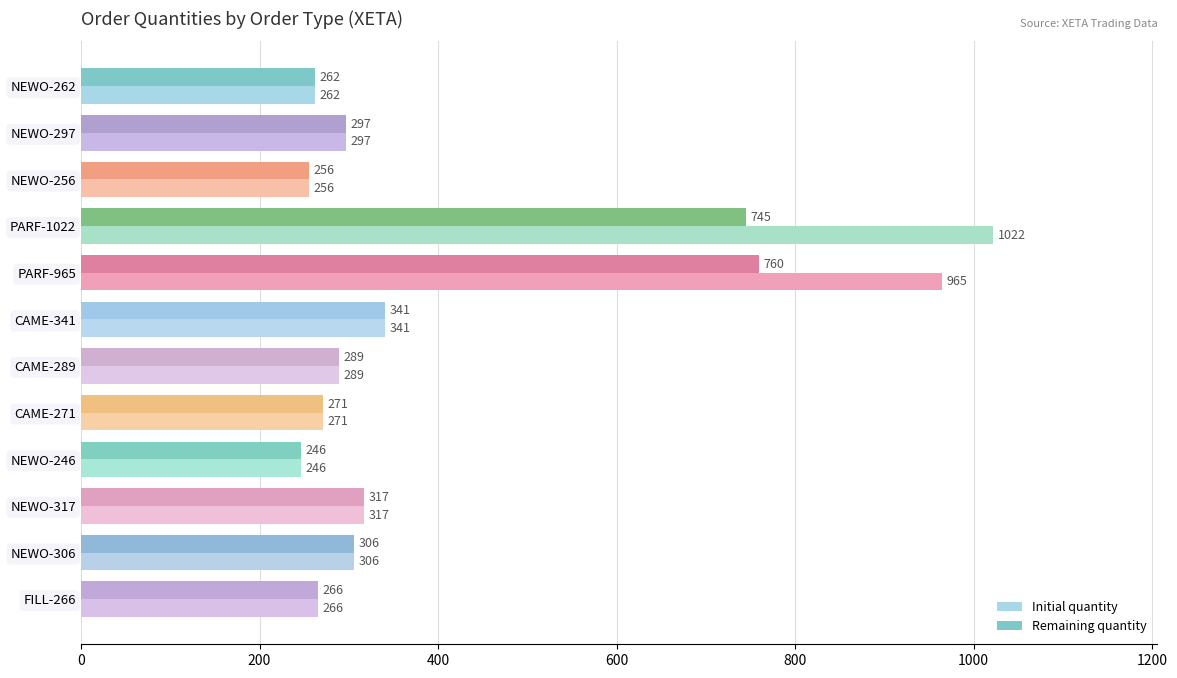

Rank the categories by Initial quantity value from highest to lowest.

PARF-1022, PARF-965, CAME-341, NEWO-317, NEWO-306, NEWO-297, CAME-289, CAME-271, FILL-266, NEWO-262, NEWO-256, NEWO-246